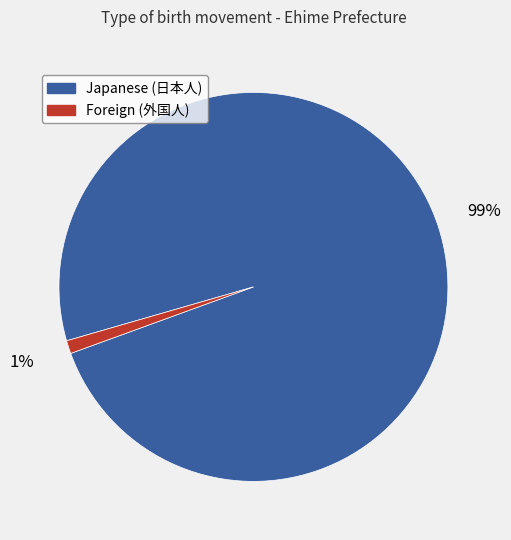

Does any single category account for the majority?

Yes